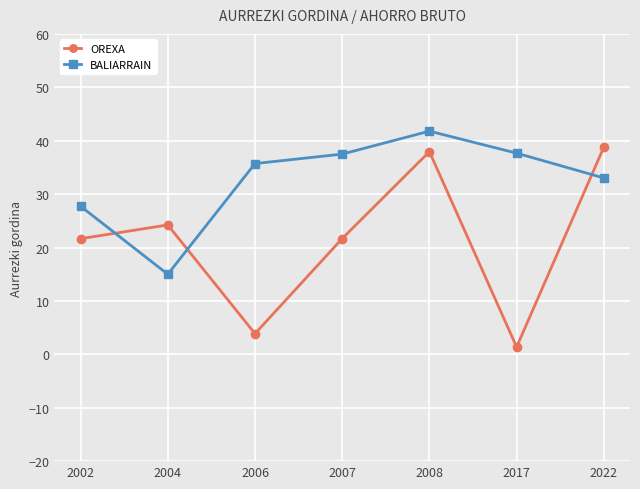

What are all the series names shown in the legend?

OREXA, BALIARRAIN